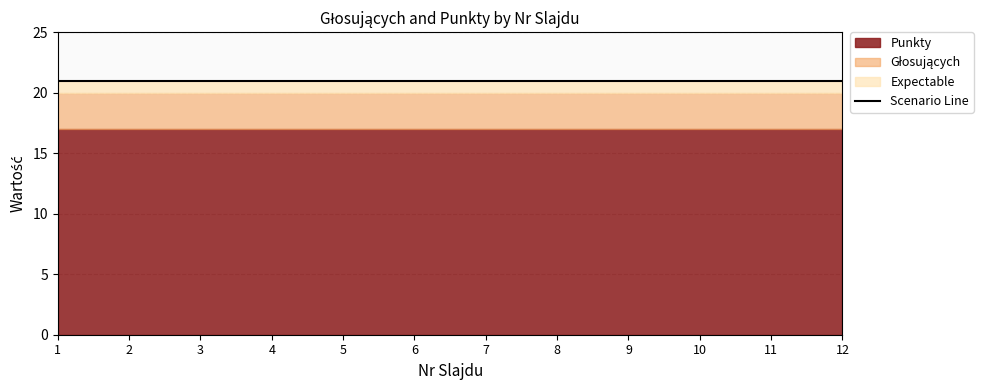

At which category is the sum across all series the highest?

1